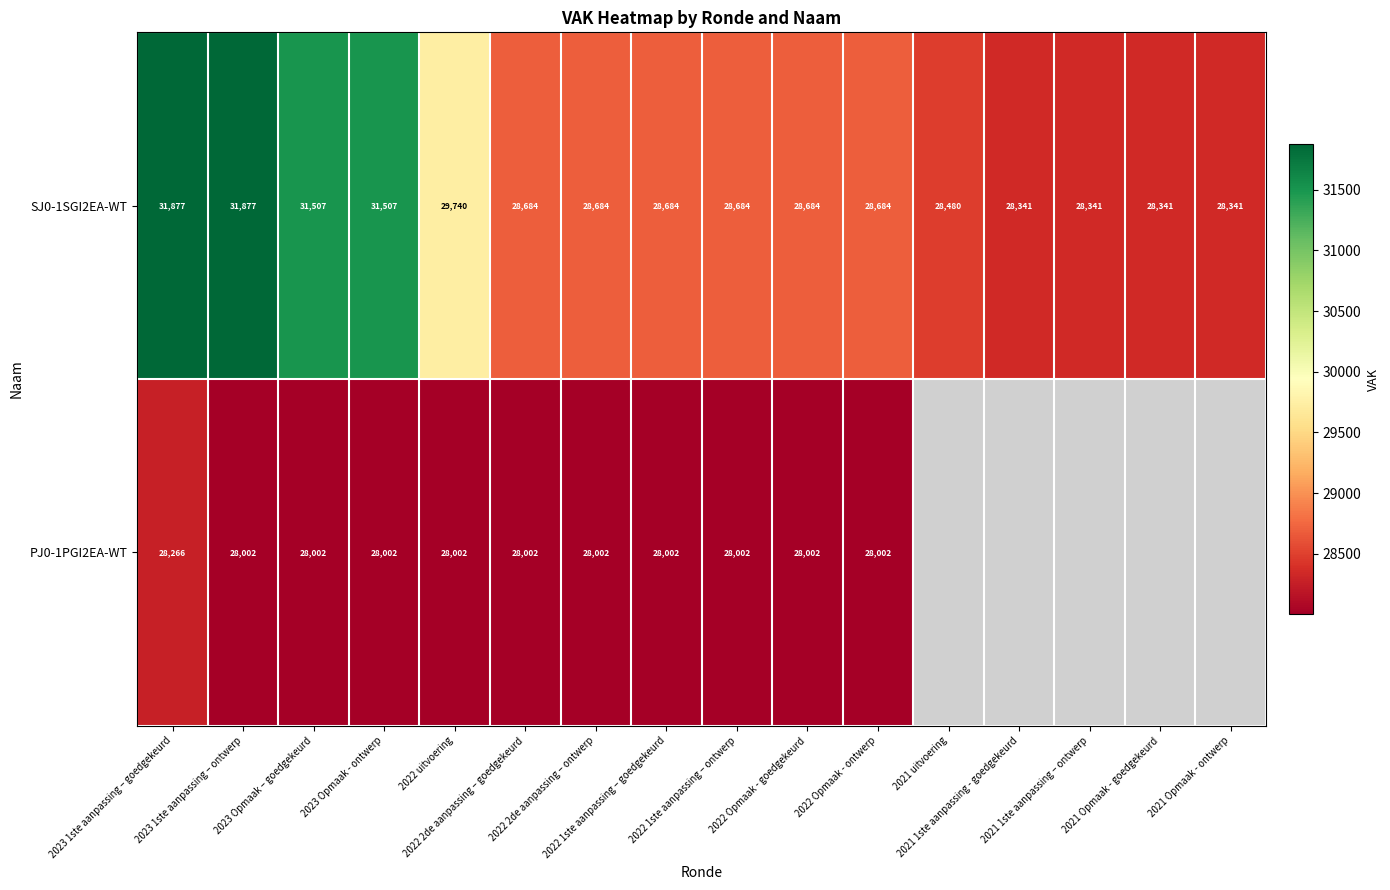

Which series has the largest total across all categories?

SJ0-1SGI2EA-WT